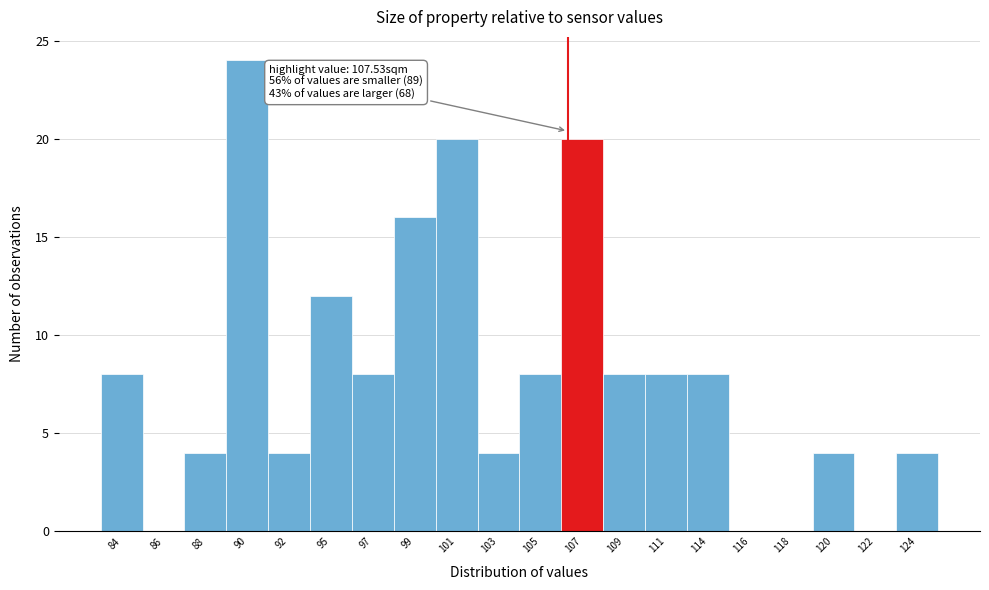

Reading left to right, transcribe all the data shown in this chart.

84=8	86=0	88=4	90=24	92=4	95=12	97=8	99=16	101=20	103=4	105=8	107=20	109=8	111=8	114=8	116=0	118=0	120=4	122=0	124=4